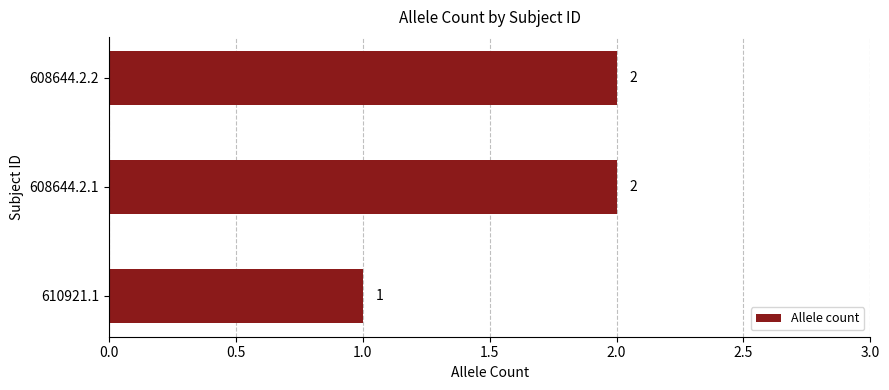

The chart shows a value of 2 at 608644.2.1. True or false?

True